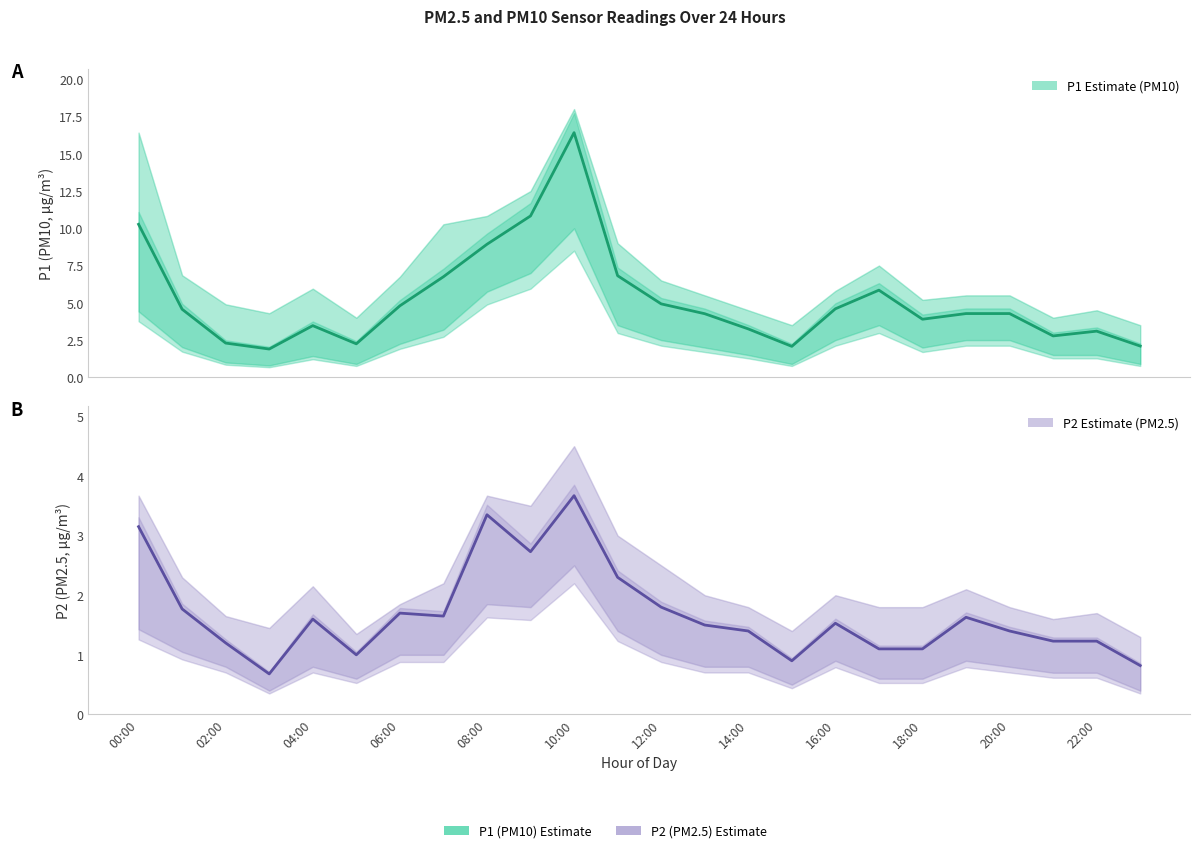

What is the sum of all P2 Estimate values?

40.4